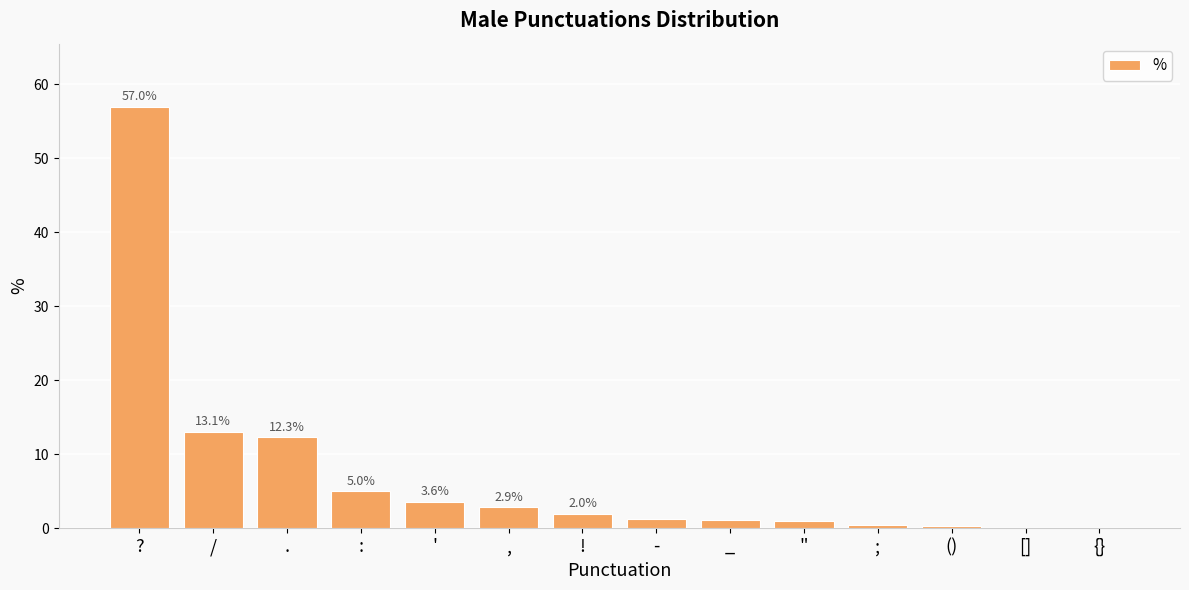

What is the greatest value displayed?

57.0